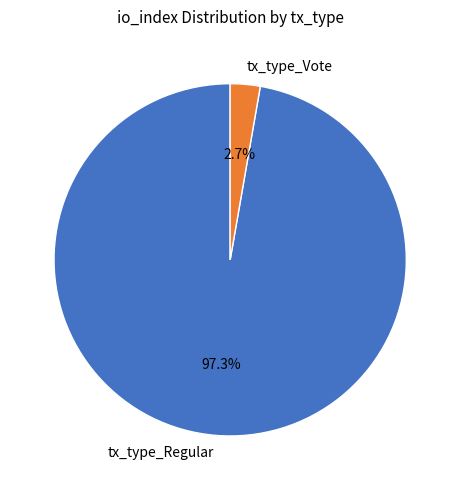

Does tx_type_Vote account for over 50% of the chart?

No